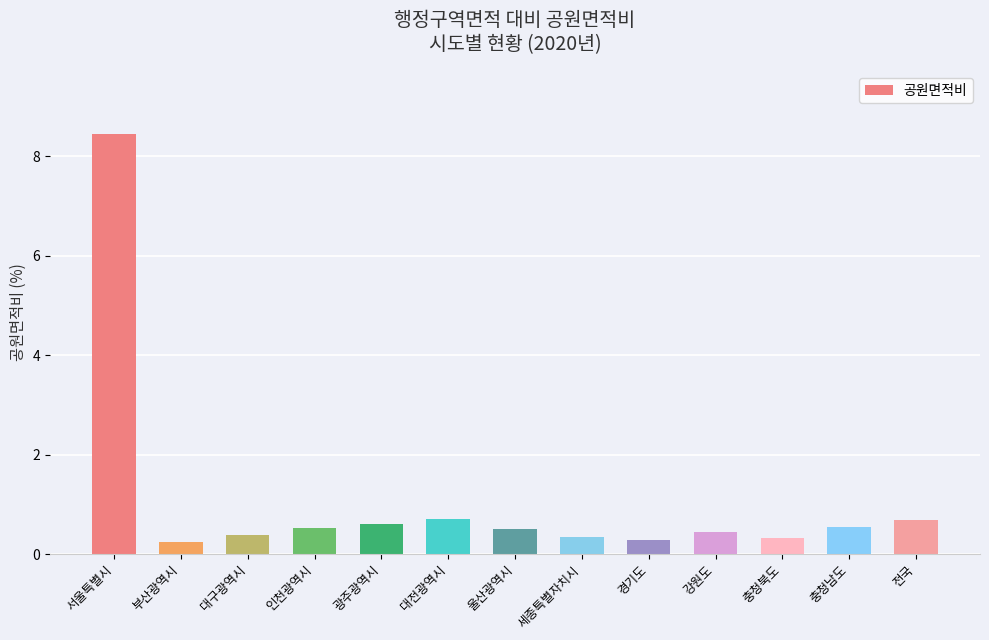

What is the change in value from 세종특별자치시 to 강원도?

+0.1